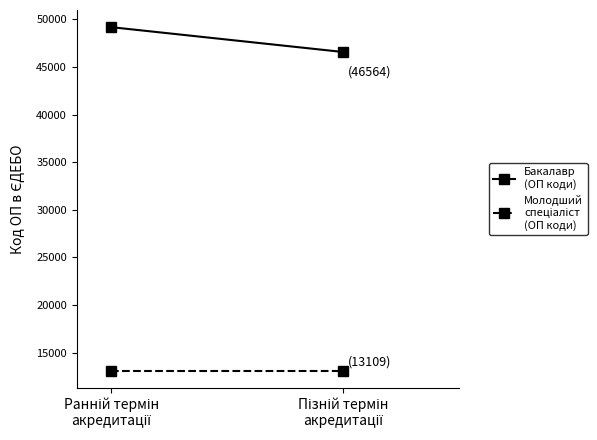

List the labels in order of Бакалавр
(ОП коди) value, smallest first.

Пізній термін
акредитації, Ранній термін
акредитації